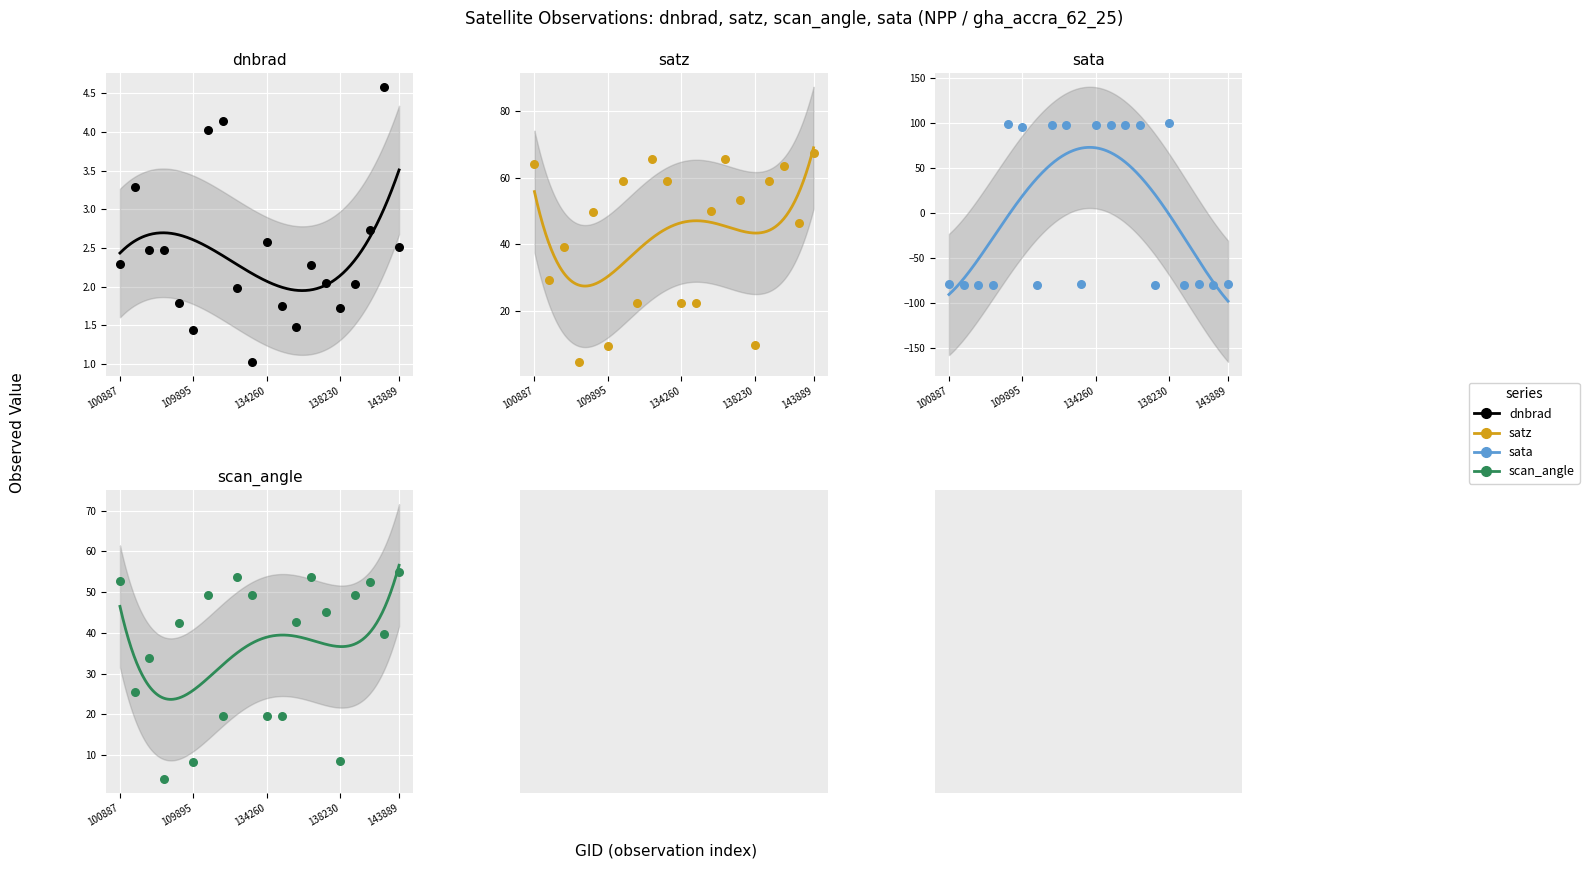

Is the value of dnbrad at 8 greater than the value of satz at 13?

No